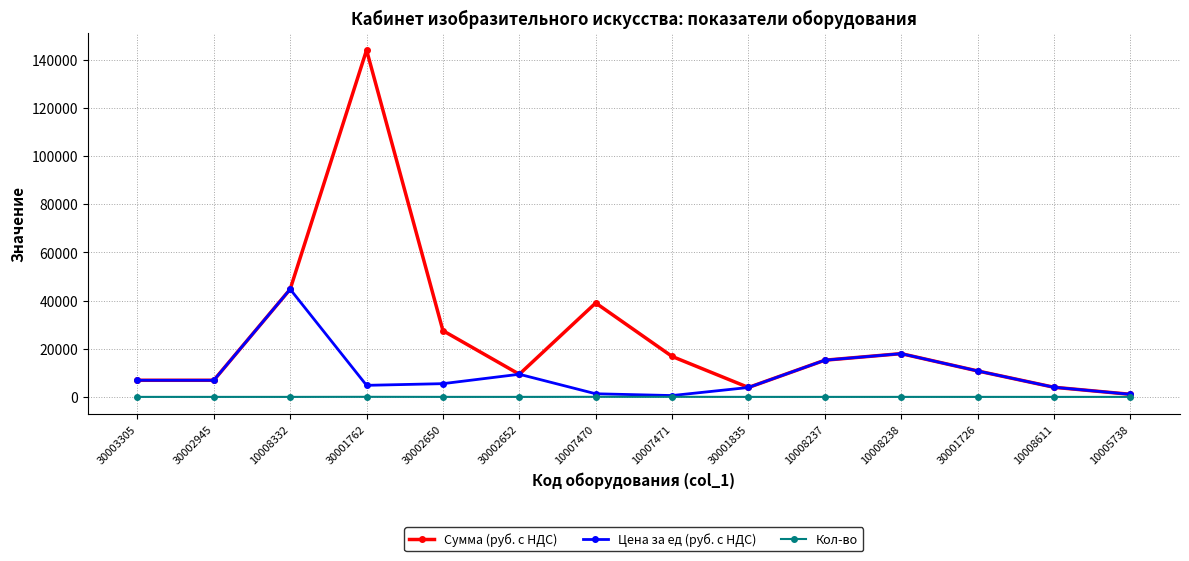

Rank the series by their maximum value, from lowest to highest.

Кол-во, Цена за ед (руб. с НДС), Сумма (руб. с НДС)